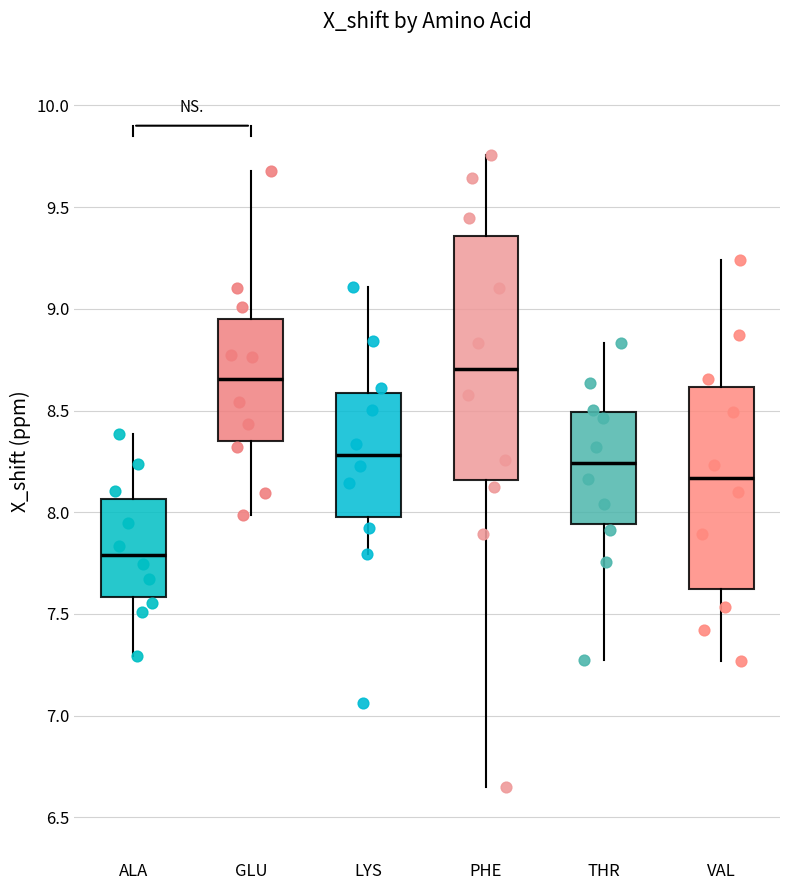

Which box has the highest median line?

PHE